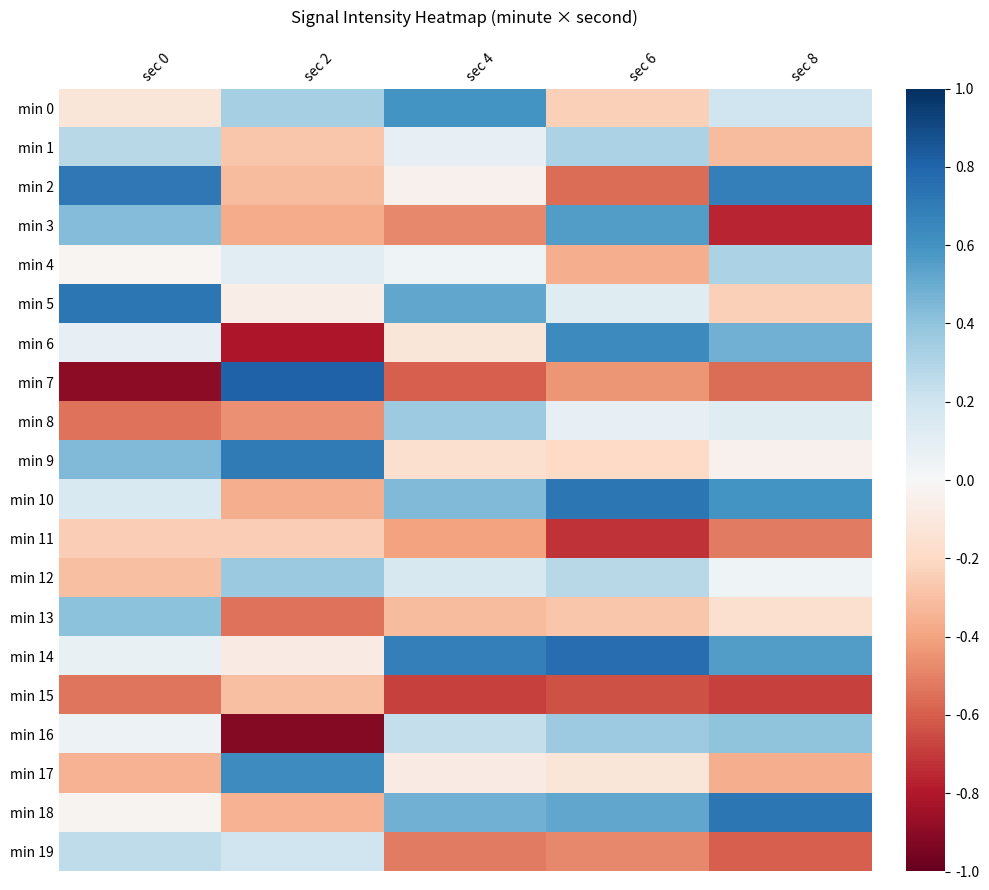

What is the total value across all series at sec 4?

-1339.5